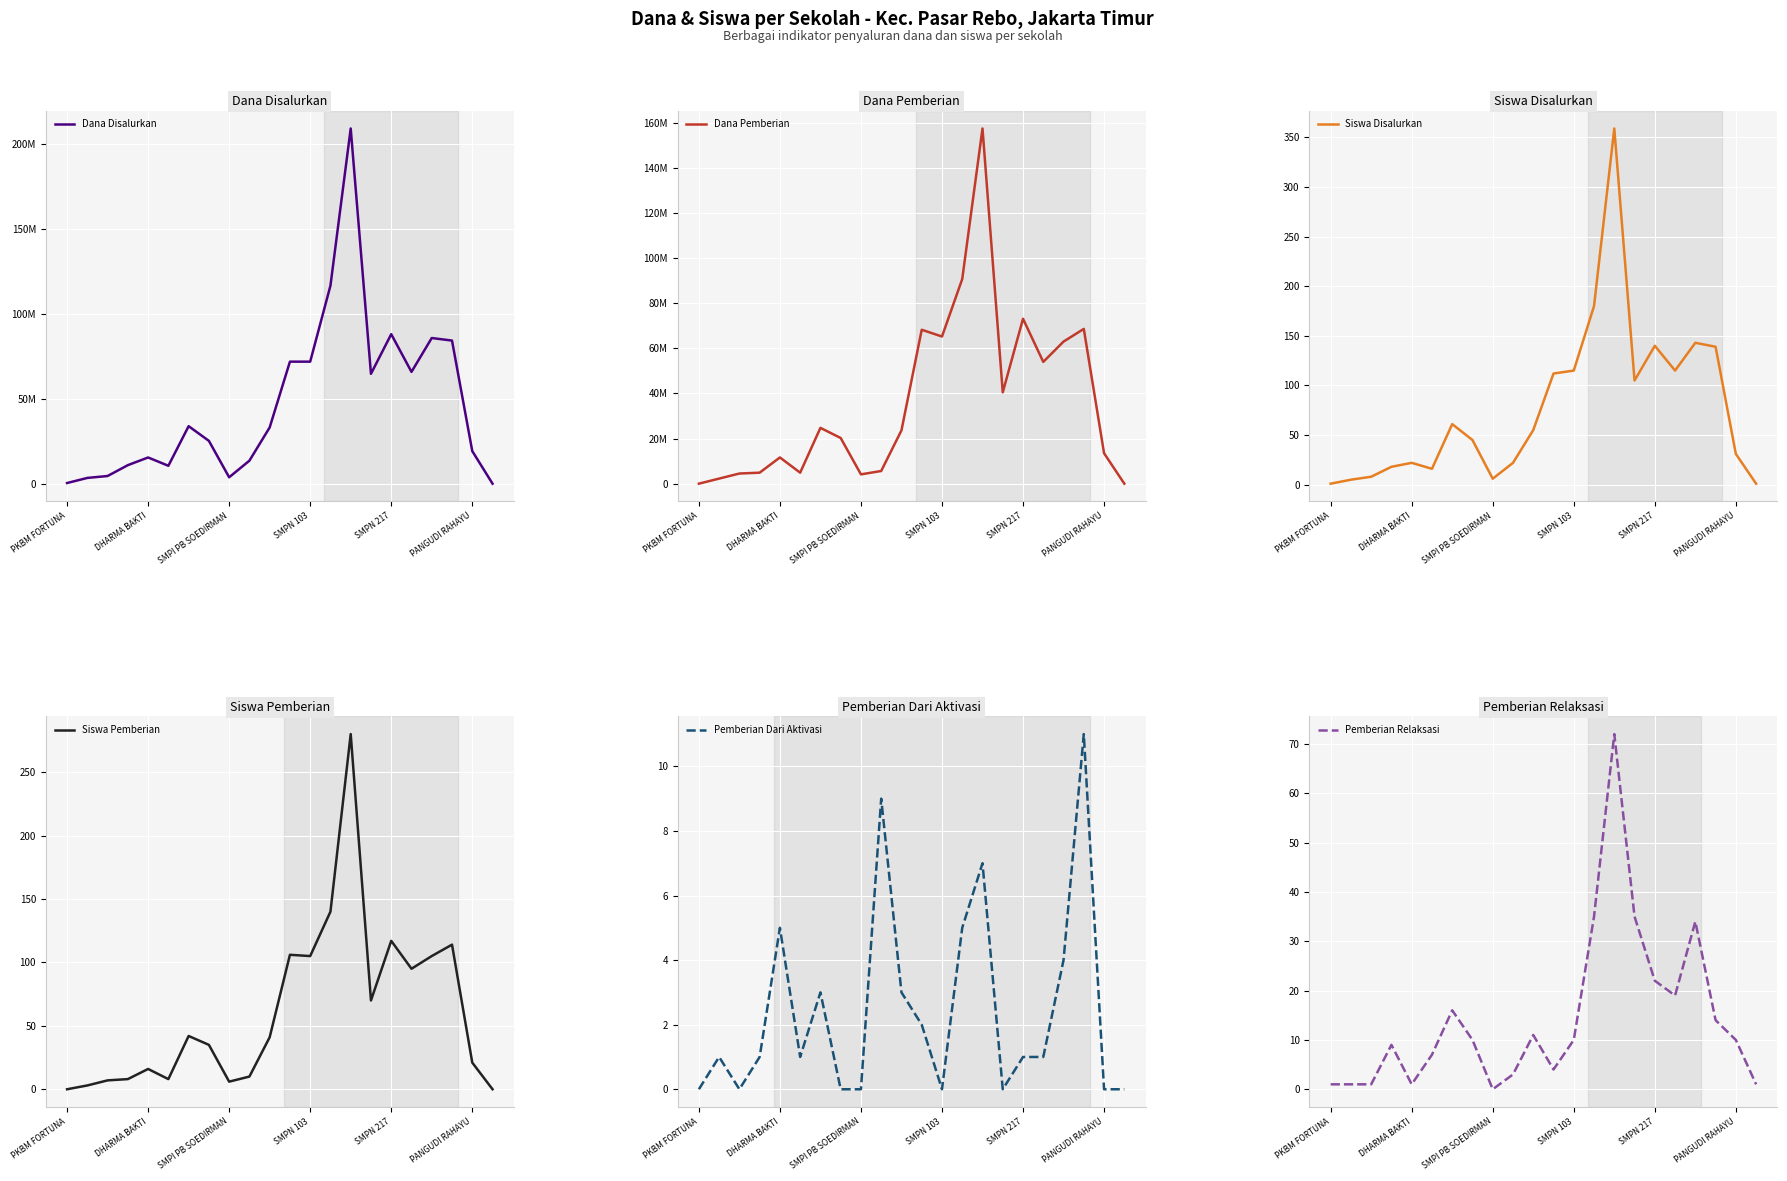

What is the average value of the Siswa Disalurkan series?

77